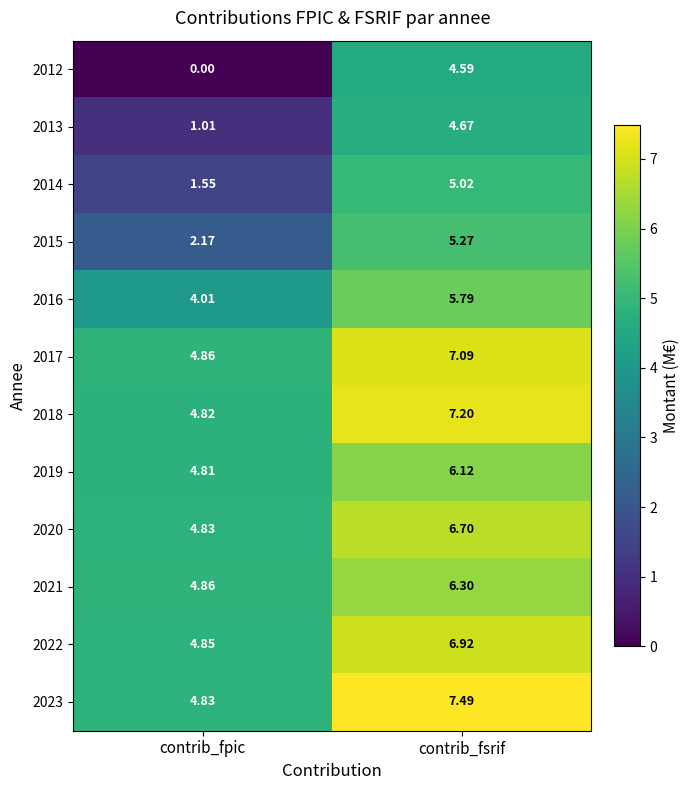

At which category is the sum across all series the highest?

contrib_fsrif